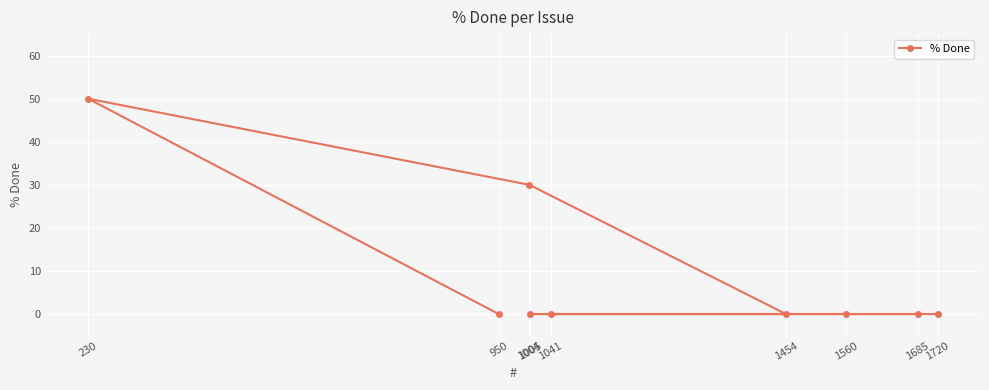

Which label corresponds to the largest value in the chart?

230